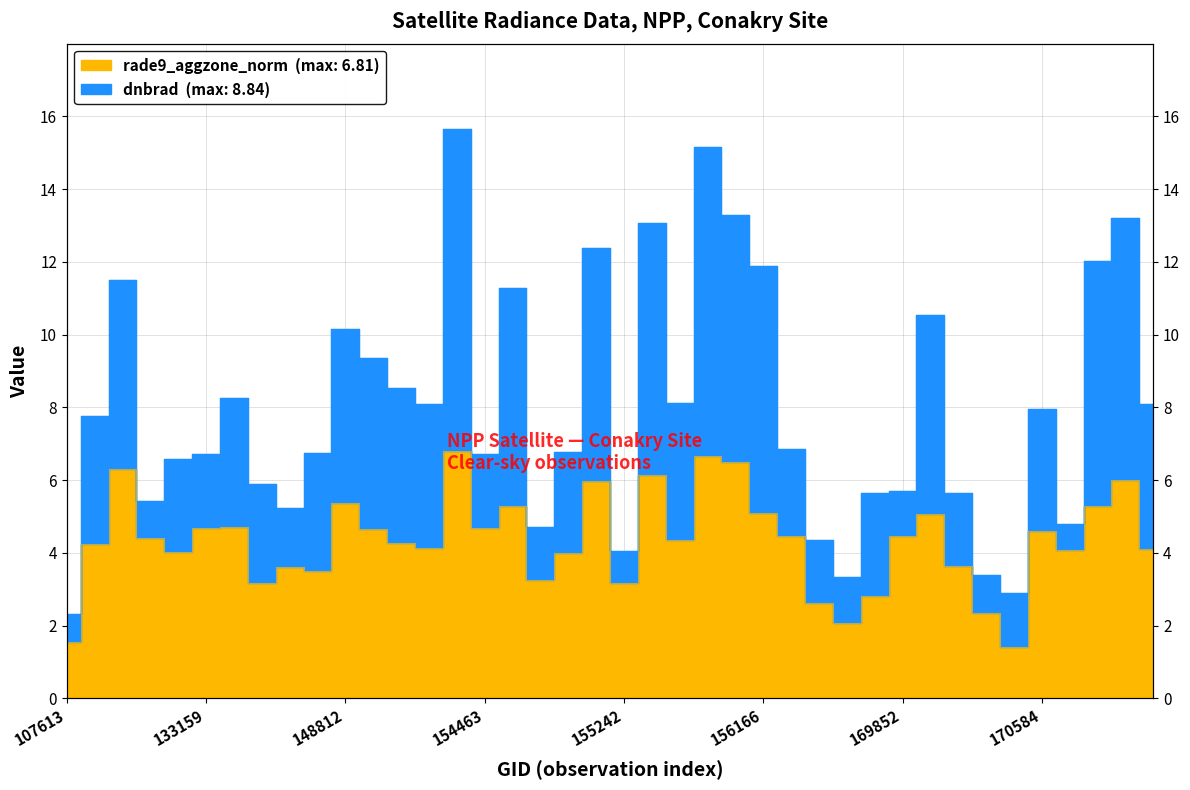

List the labels in order of value, largest first.

154271, 155626, 155807, 114757, 155424, 170961, 155067, 148812, 154476, 170780, 156166, 169865, 133533, 133159, 154463, 149602, 170584, 169852, 156351, 122118, 155437, 151094, 107782, 154075, 171145, 170769, 122129, 154877, 170044, 143097, 143698, 154675, 155242, 138438, 169312, 156542, 170219, 156725, 107613, 170401